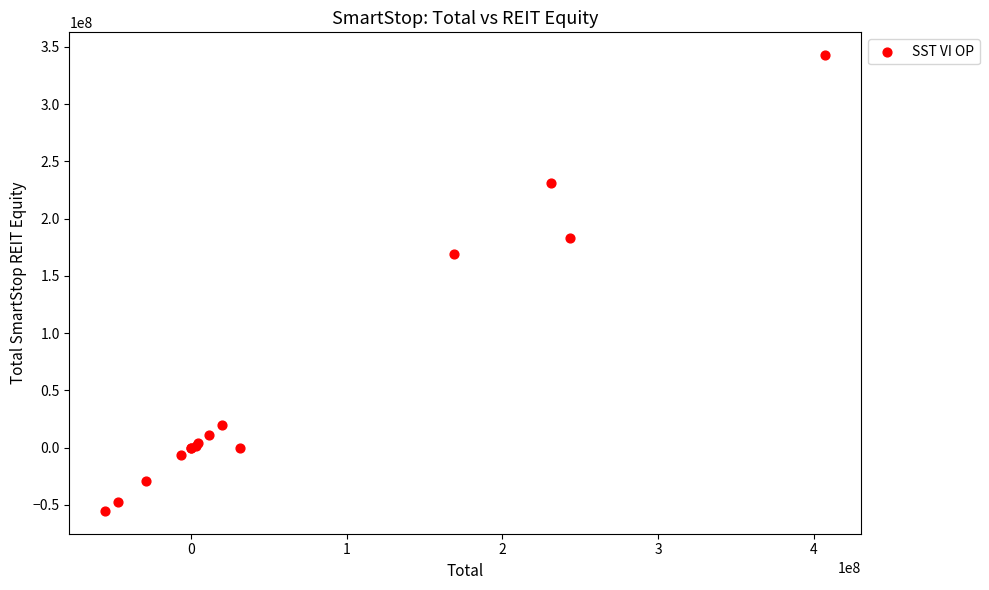

What Y value in the scatter plot is closest to 143773509?

168789874